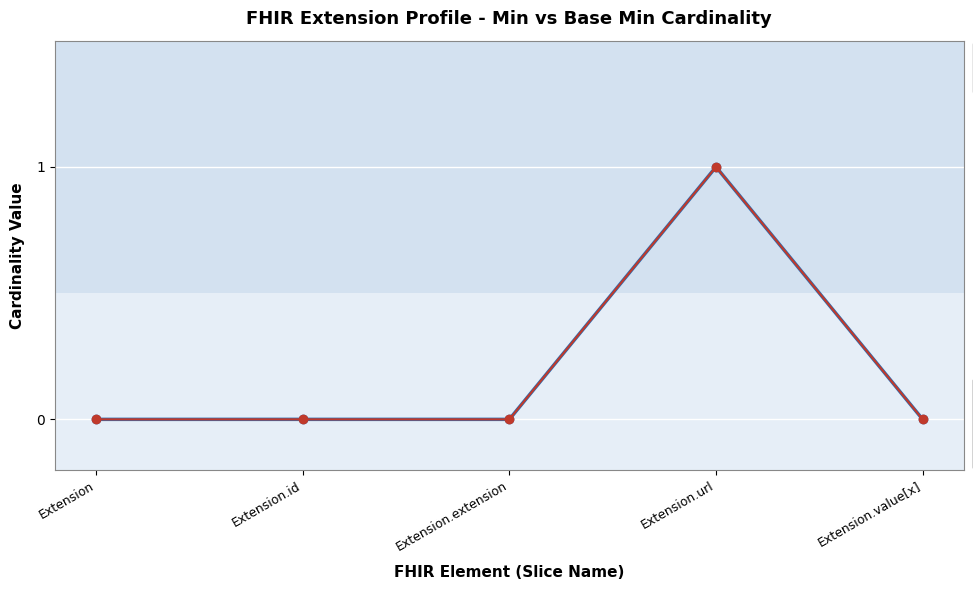

At which category is the sum across all series the highest?

Extension.url